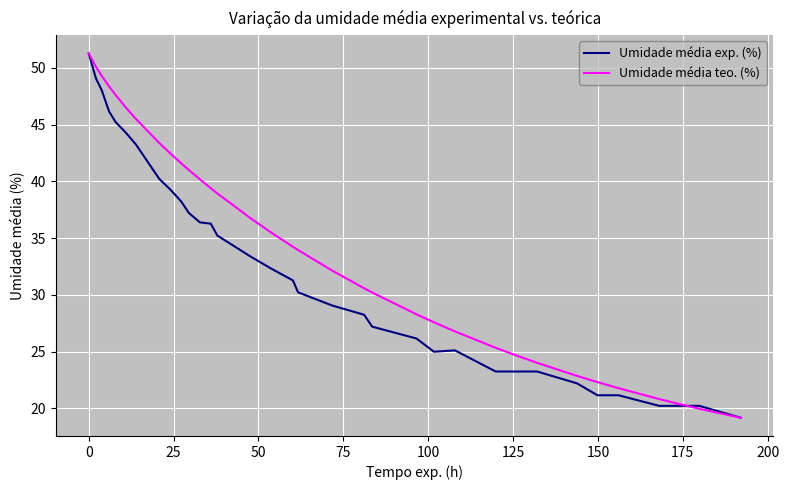

Which series has the largest total across all categories?

Umidade média teo. (%)